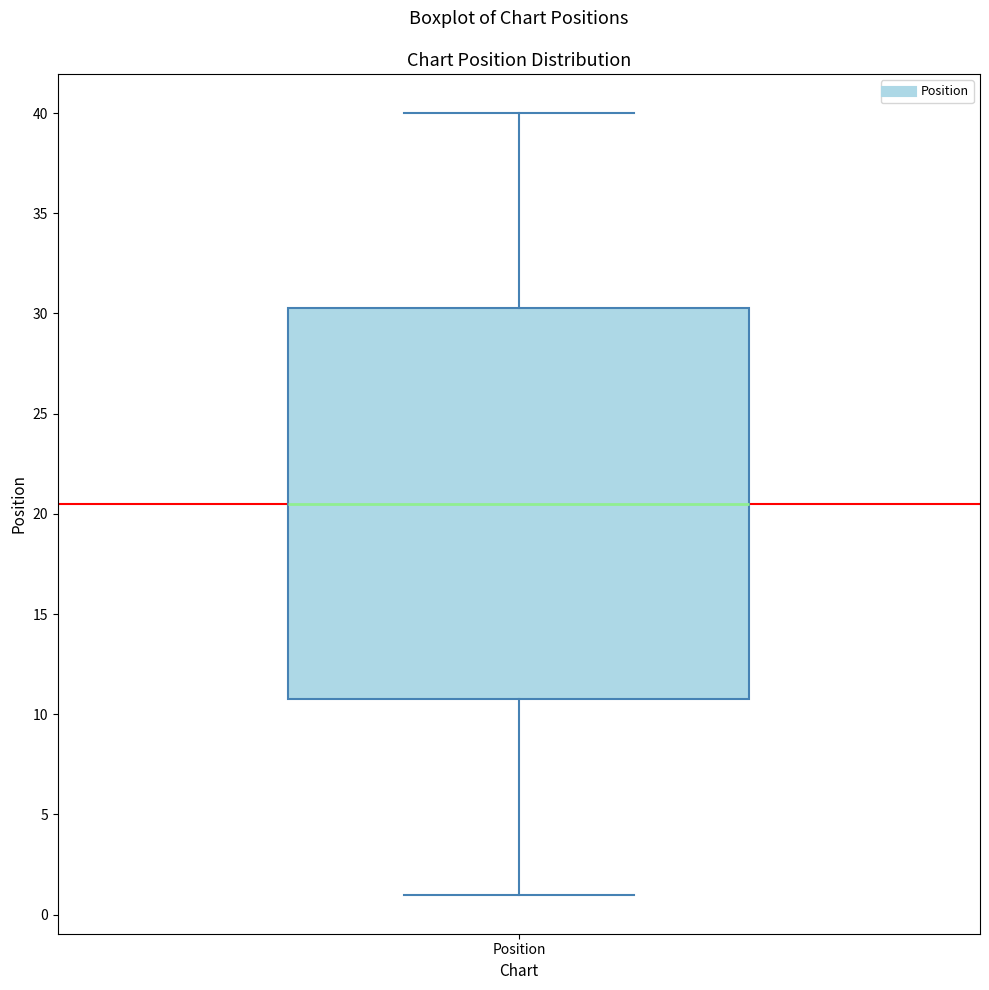

Where is the upper edge of the box for Position on the y-axis? The values are not printed on the chart, so give them approximately, as read against the axis.

30.5